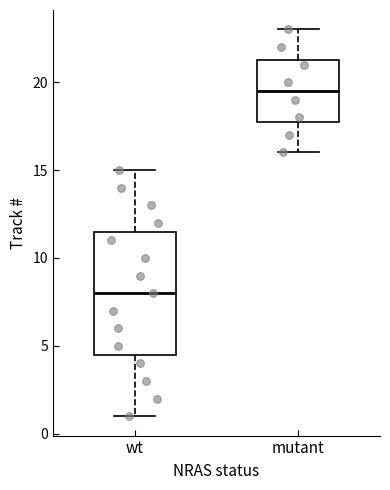

Which box has the lowest median line?

wt